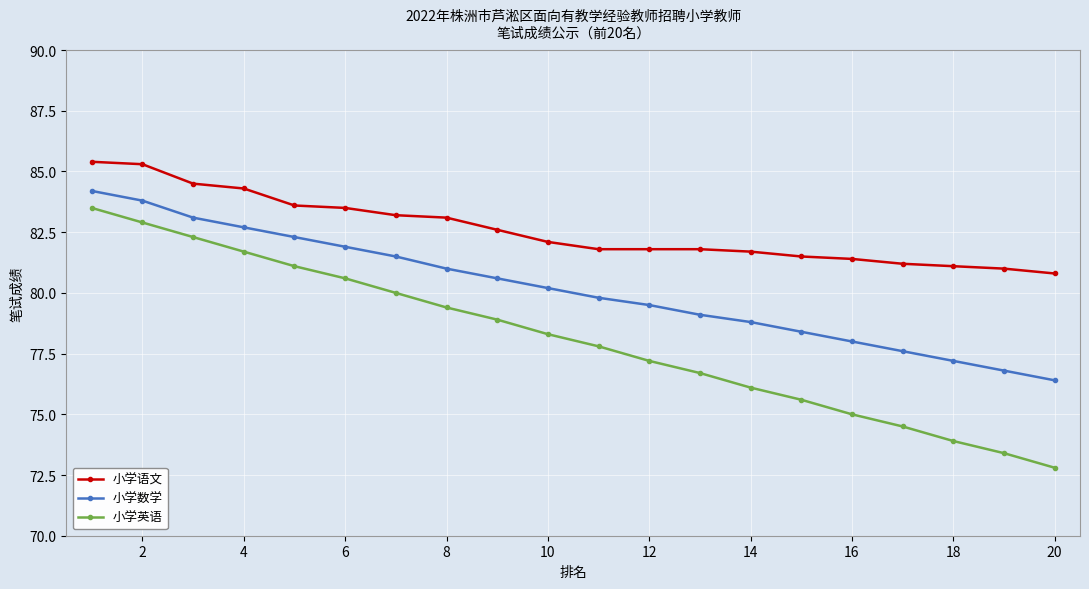

True or false: 小学语文 and 小学英语 intersect in this chart.

False